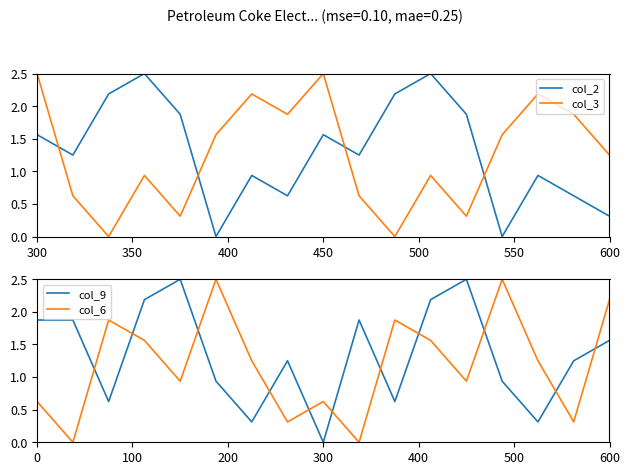

True or false: col_2 and col_3 cross at least once.

True